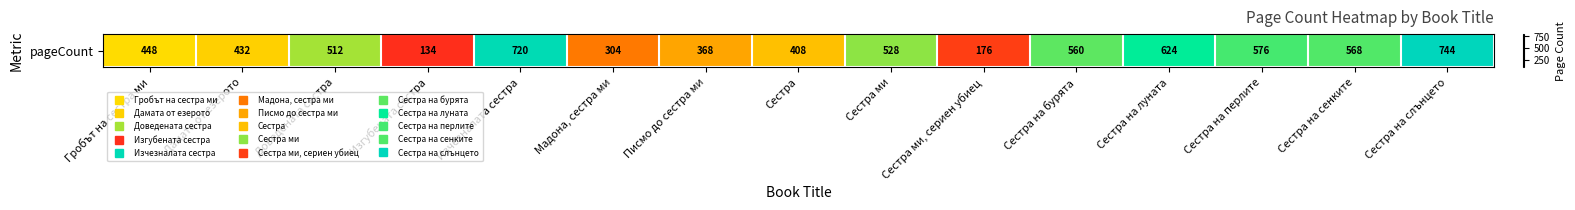

What is the sum of all values?

7102